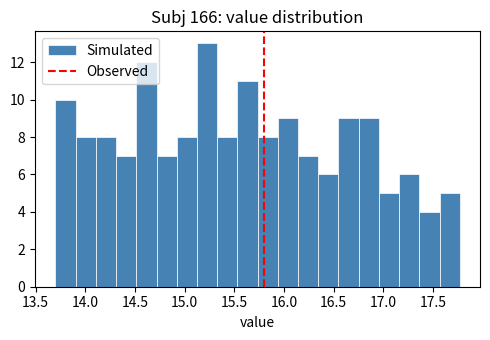

Reading left to right, list every bar in this chart as the range it spans on the x-axis followed by its height. Neither the bar edges nor the heights are printed on the chart, so give them approximately, as read against the axes.

13.70 to 13.90: 10
13.90 to 14.10: 8
14.10 to 14.30: 8
14.30 to 14.50: 7
14.50 to 14.70: 12
14.70 to 14.90: 7
14.90 to 15.10: 8
15.10 to 15.35: 13
15.35 to 15.55: 8
15.55 to 15.75: 11
15.75 to 15.95: 8
15.95 to 16.15: 9
16.15 to 16.35: 7
16.35 to 16.55: 6
16.55 to 16.75: 9
16.75 to 16.95: 9
16.95 to 17.15: 5
17.15 to 17.35: 6
17.35 to 17.55: 4
17.55 to 17.75: 5